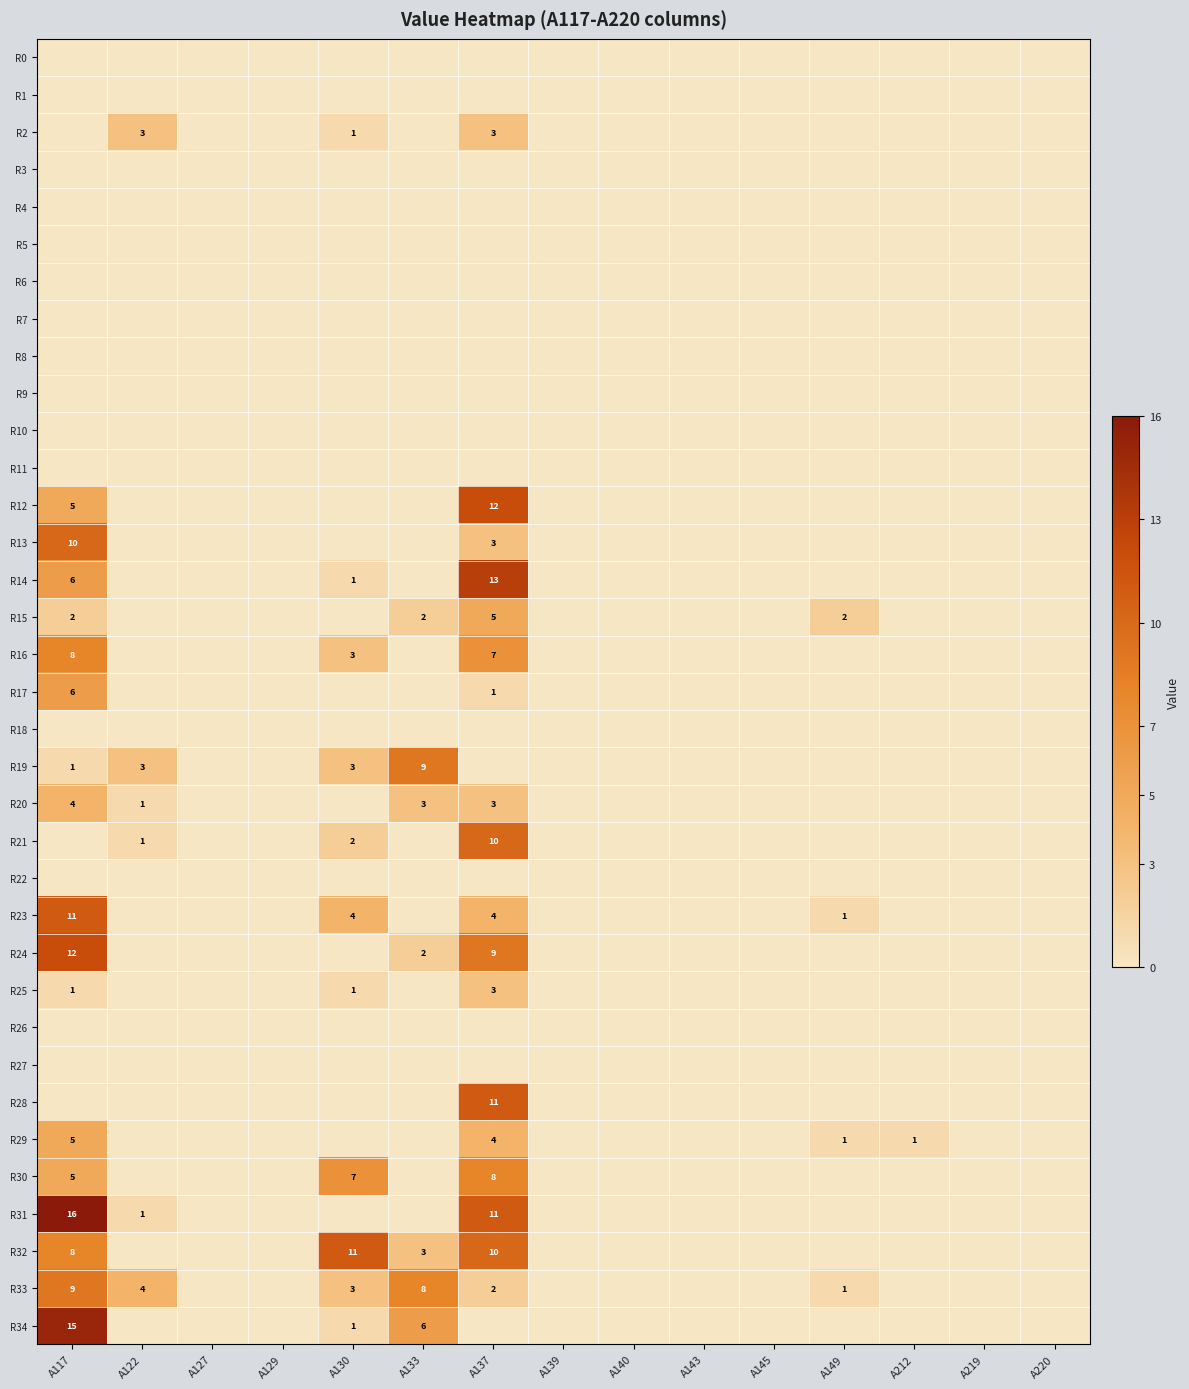

The R32 series shows 16 at A130. True or false?

False